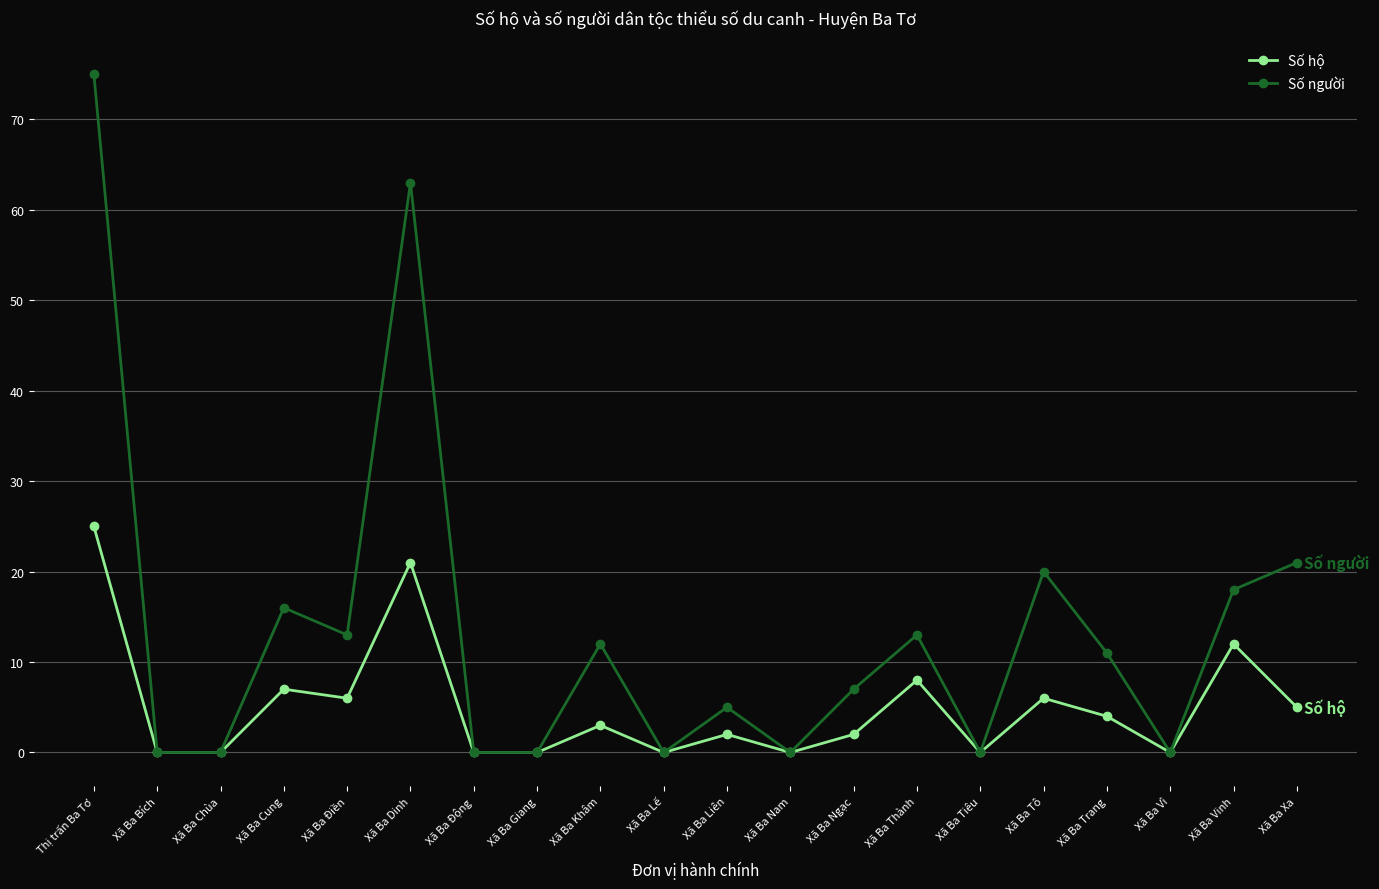

What is the total value across all series at Xã Ba Xa?

26